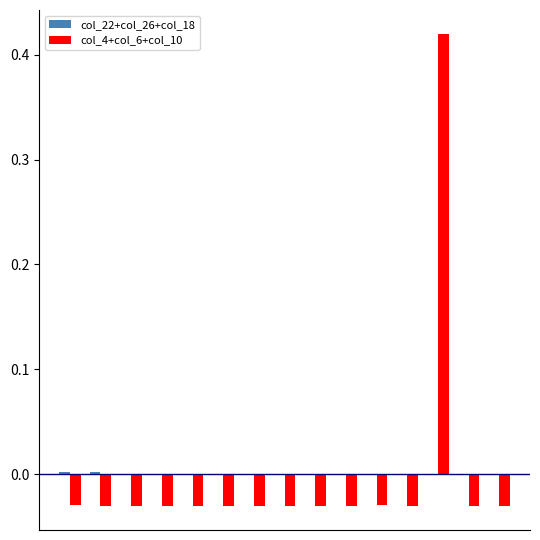

Are the bars grouped side by side (vs. stacked)?

Yes